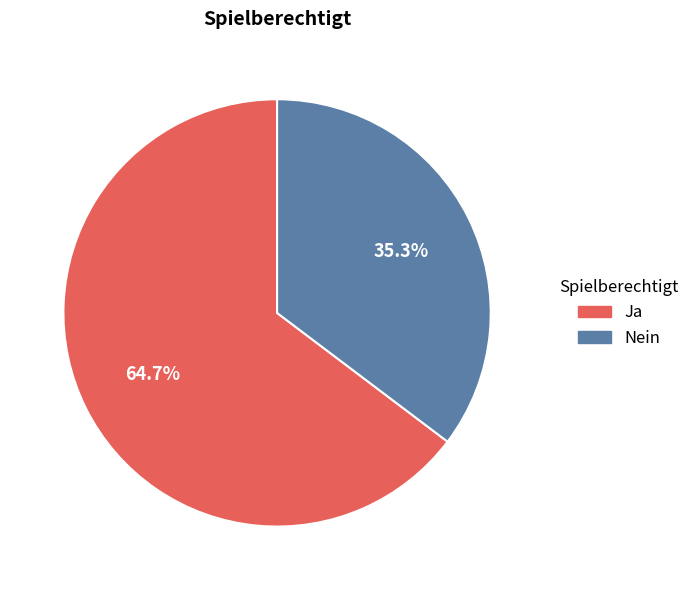

What is the largest slice in the pie chart?

Ja